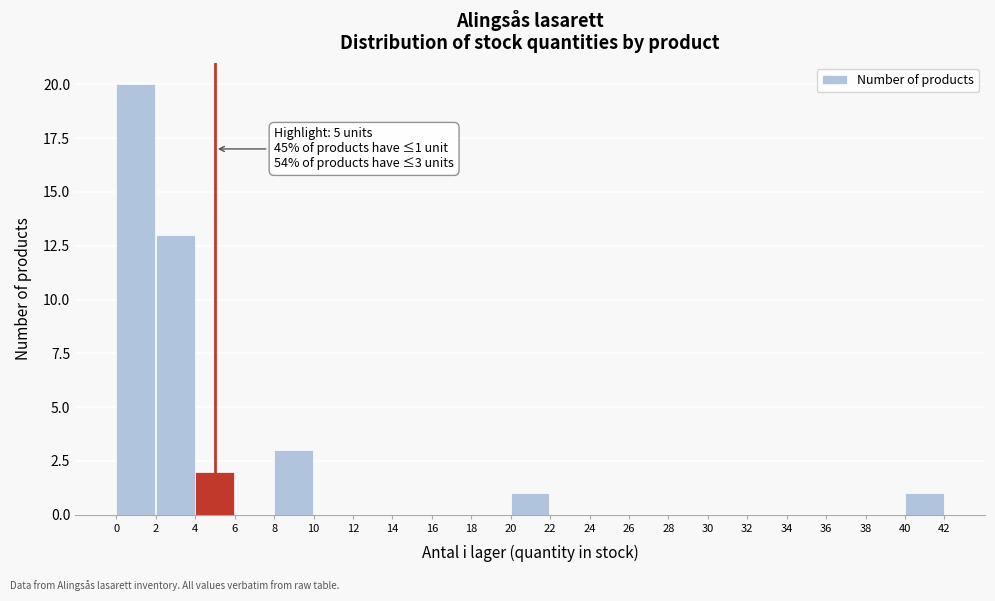

Which range on the x-axis has the tallest bar?

0 to 2